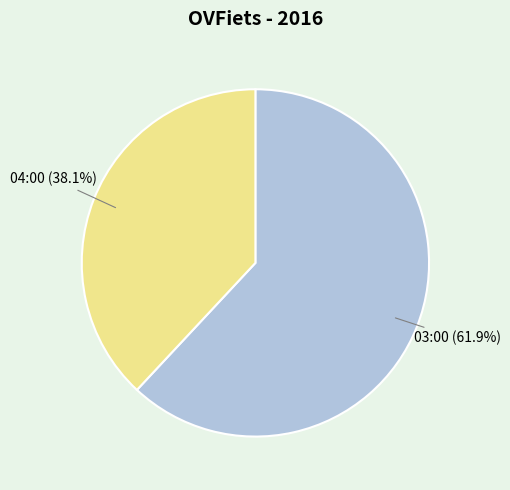

Is there a majority slice in this chart?

Yes